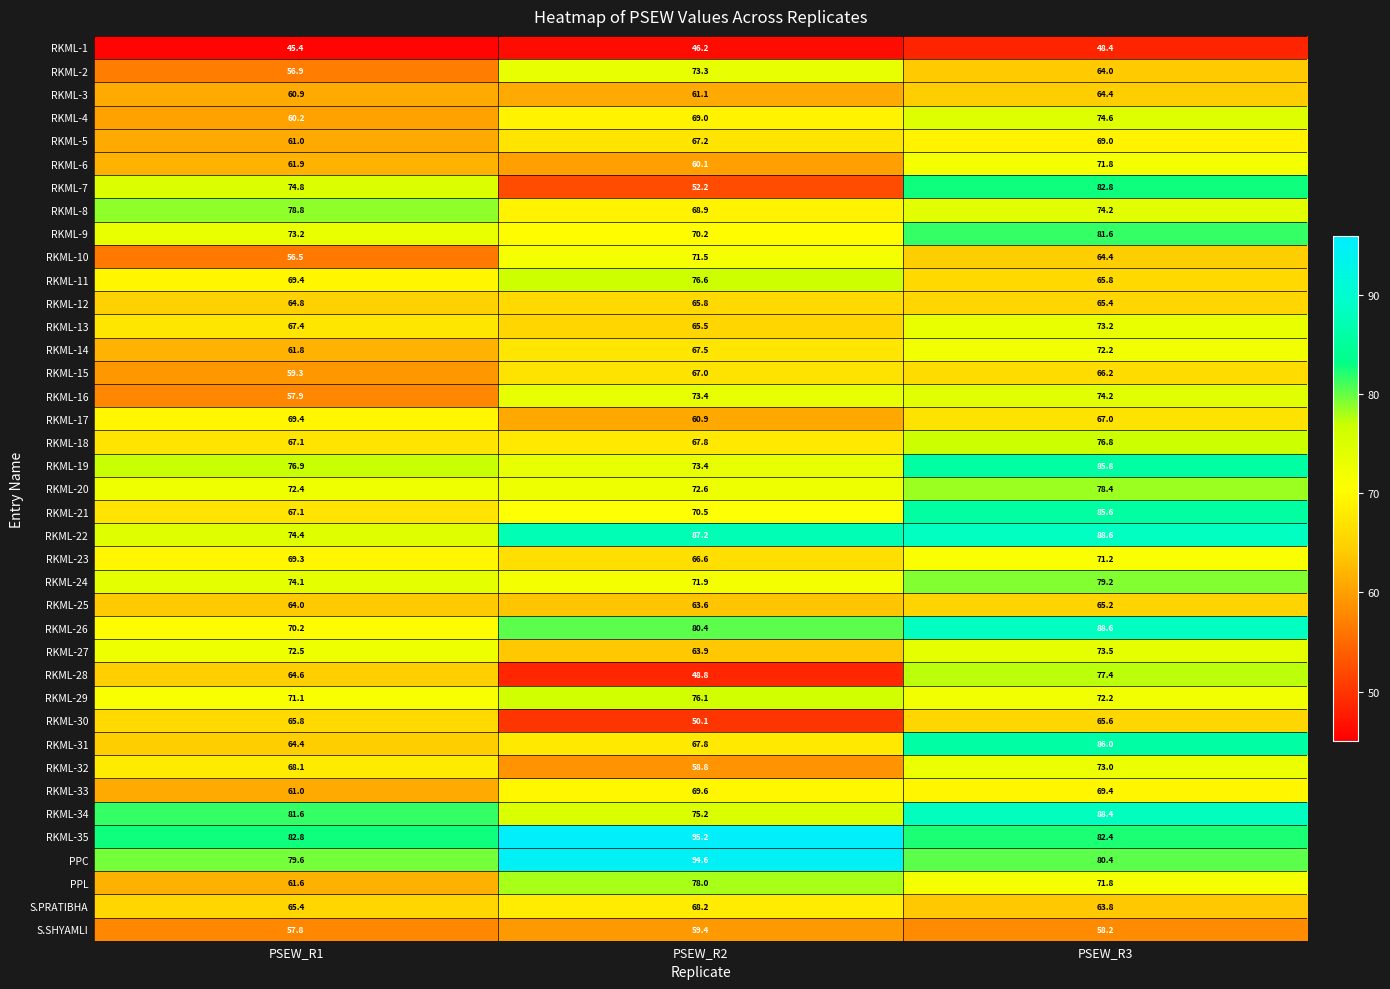

True or false: RKML-9 has a value of 128.9 at PSEW_R3.

False